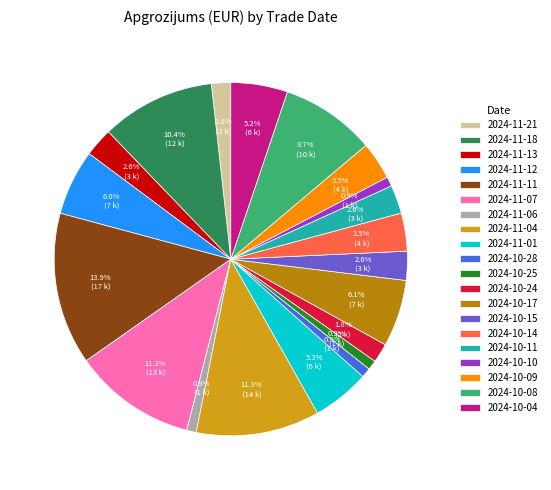

Which slice is the largest?

2024-11-11